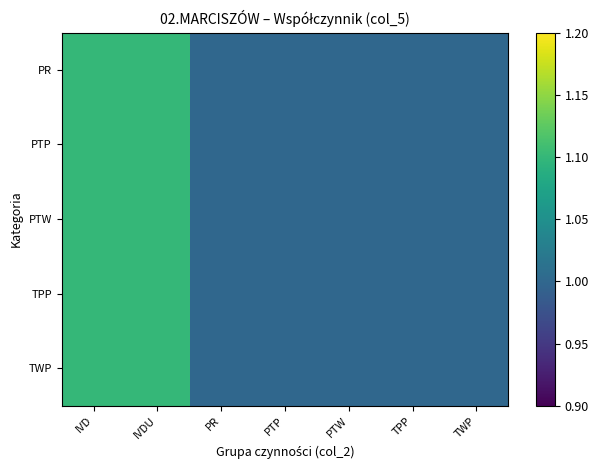

Which series has the largest range (max minus min)?

PR